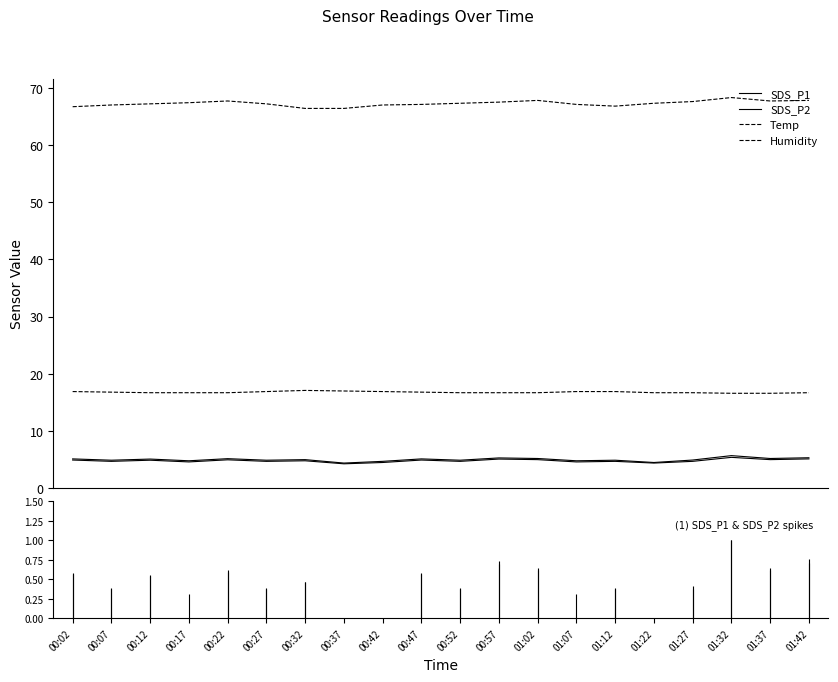

True or false: SDS_P1 and Humidity cross at least once.

False